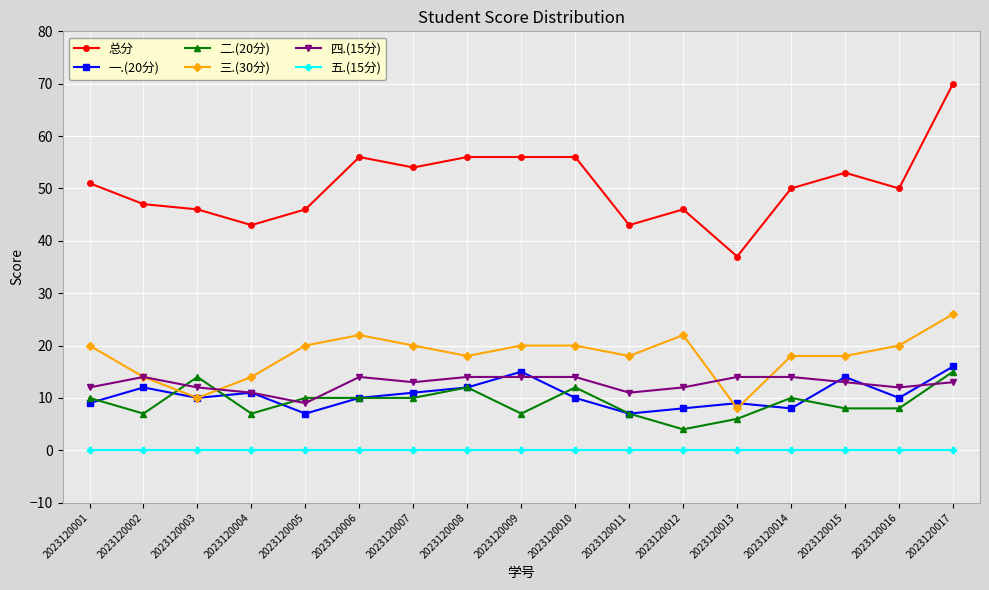

How many categories are shown in the chart?

17